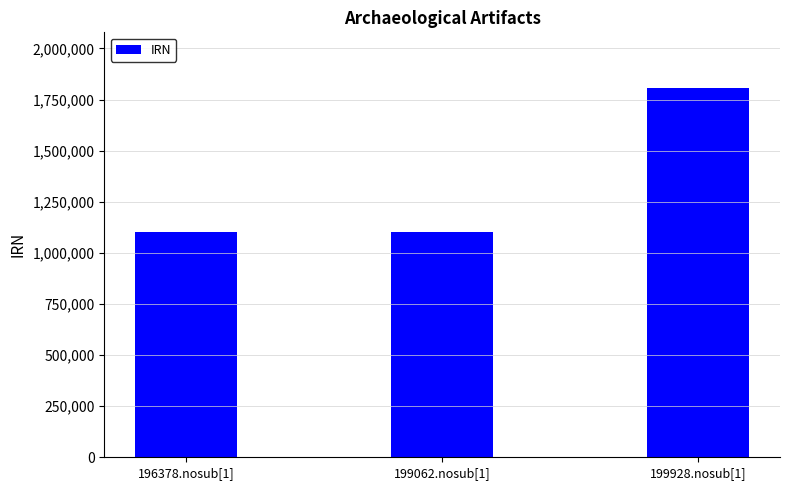

What is the minimum value shown in the chart?

1100567